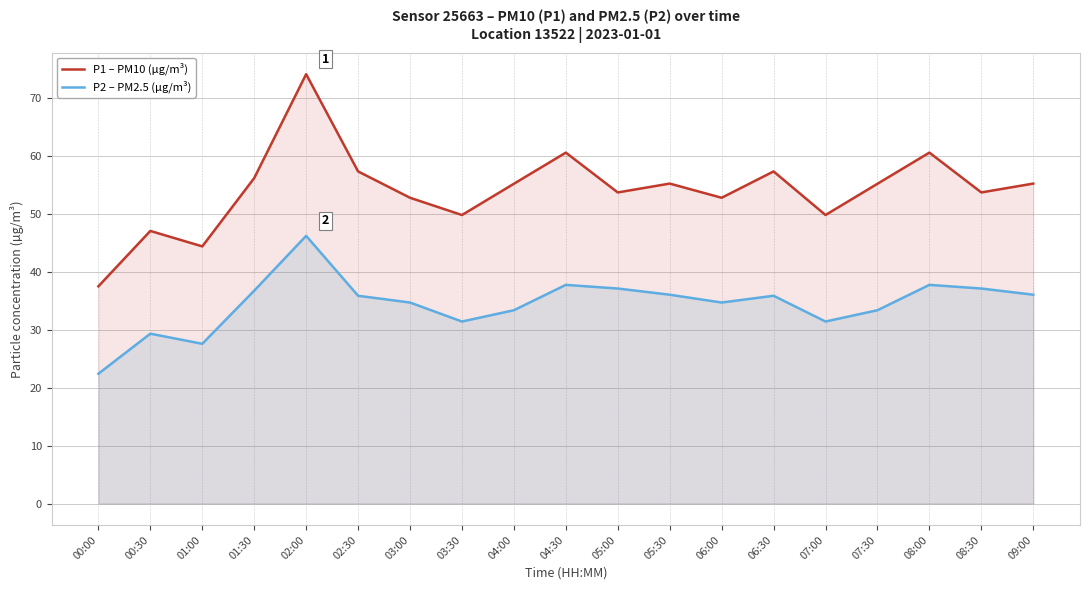

True or false: P2 – PM2.5 (µg/m³) and P1 – PM10 (µg/m³) cross at least once.

False